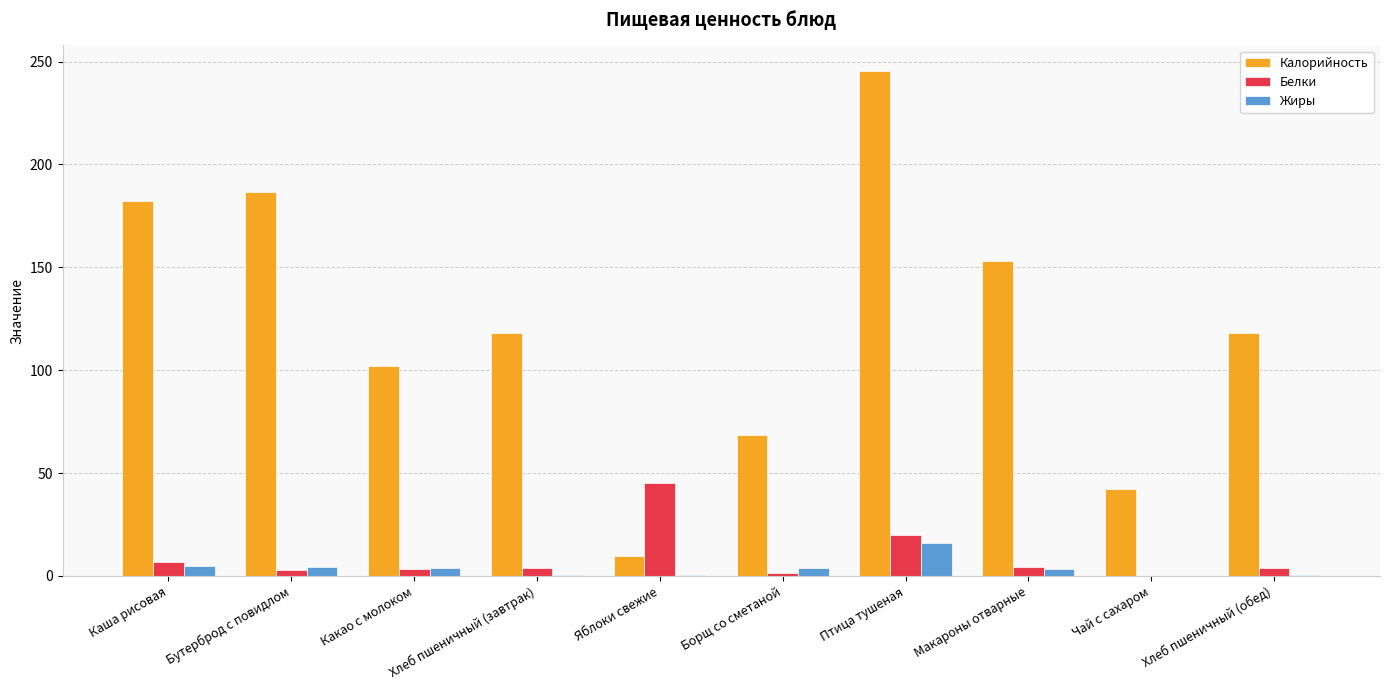

The value of Белки at Борщ со сметаной is 1.3. True or false?

True